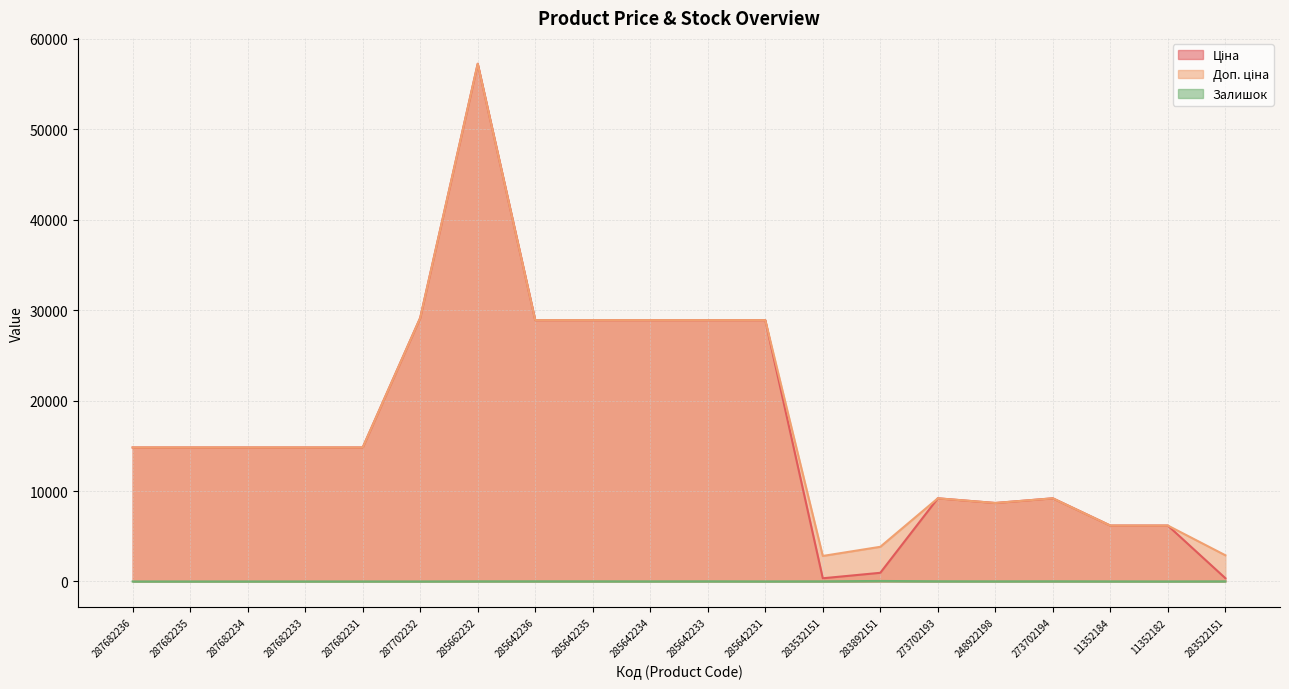

What is the label of the 18th point from the right?

287682234